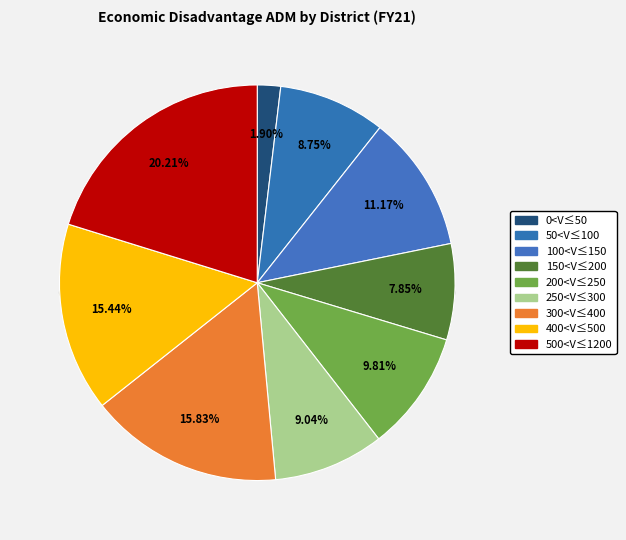

Does any single category account for the majority?

No